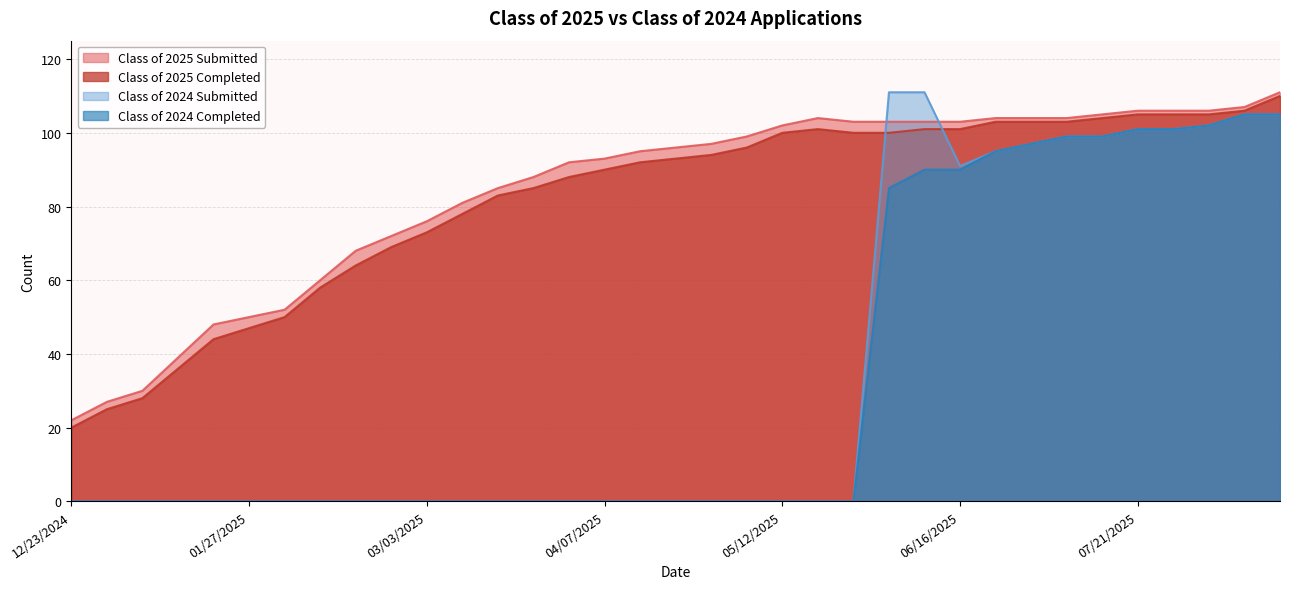

At how many categories does at least one series exceed 45?

31